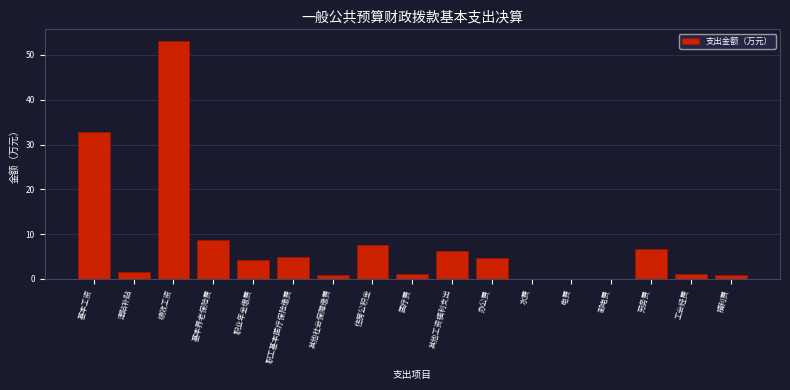

At which label is the value closest to 26?

基本工资